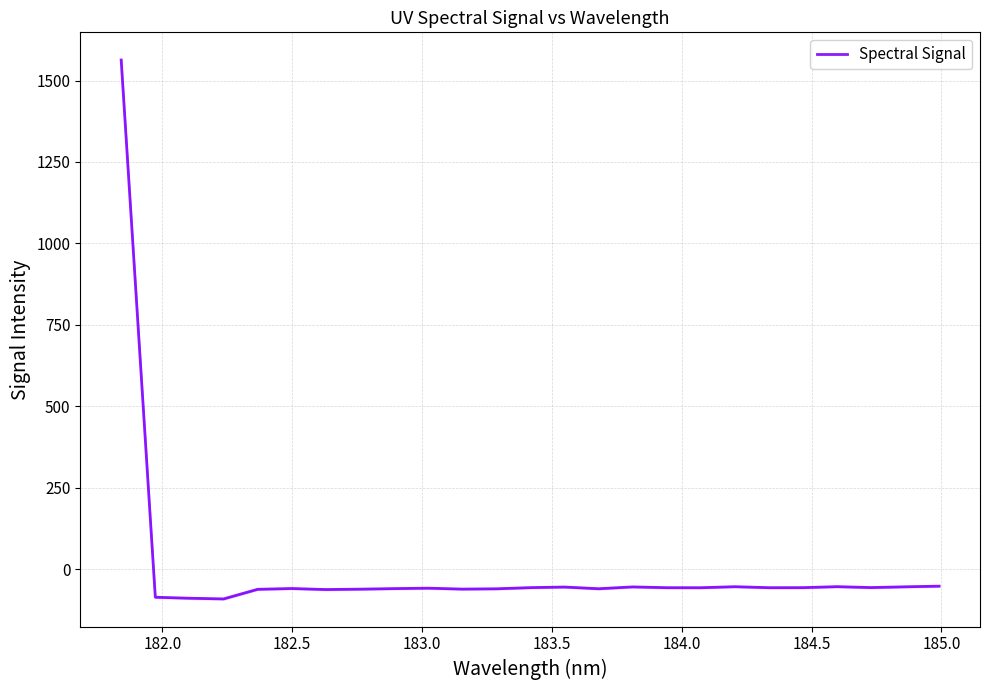

What is the maximum value for Spectral Signal?

1563.0